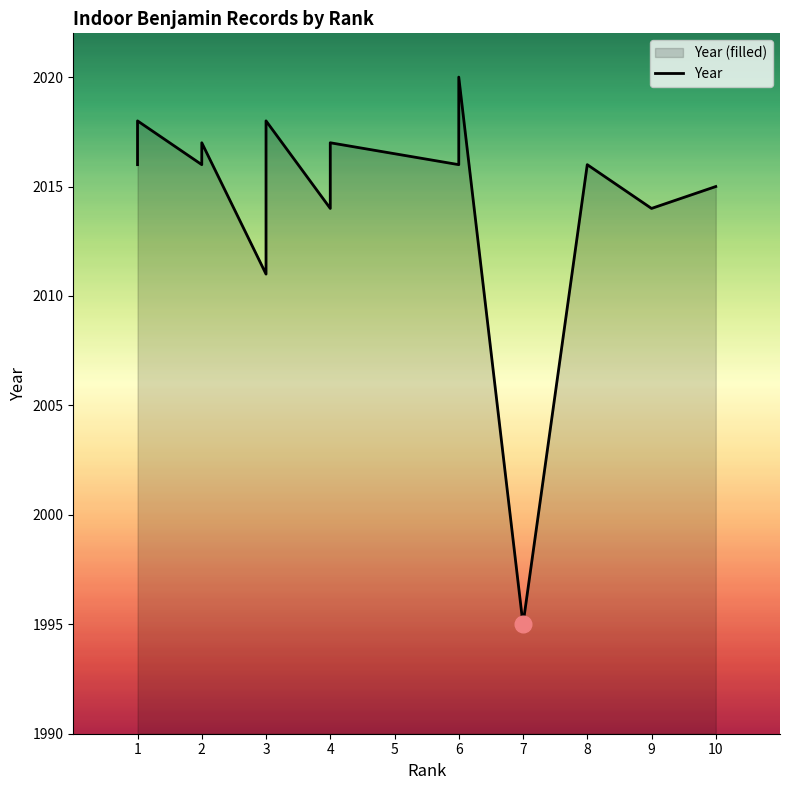

True or false: the data has more than 0 interior local peaks.

True